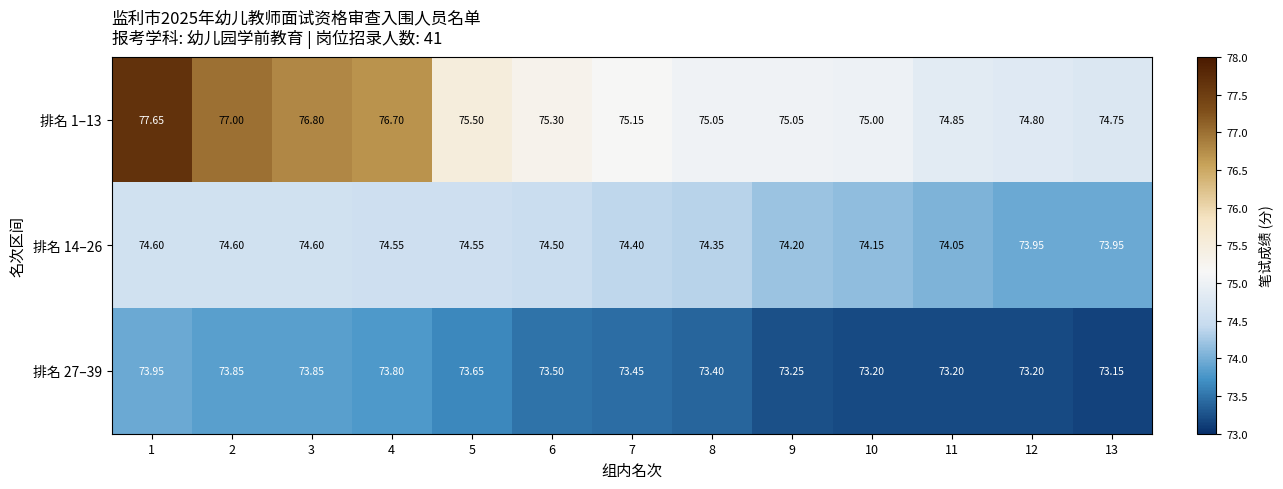

At which category is the sum across all series the highest?

1